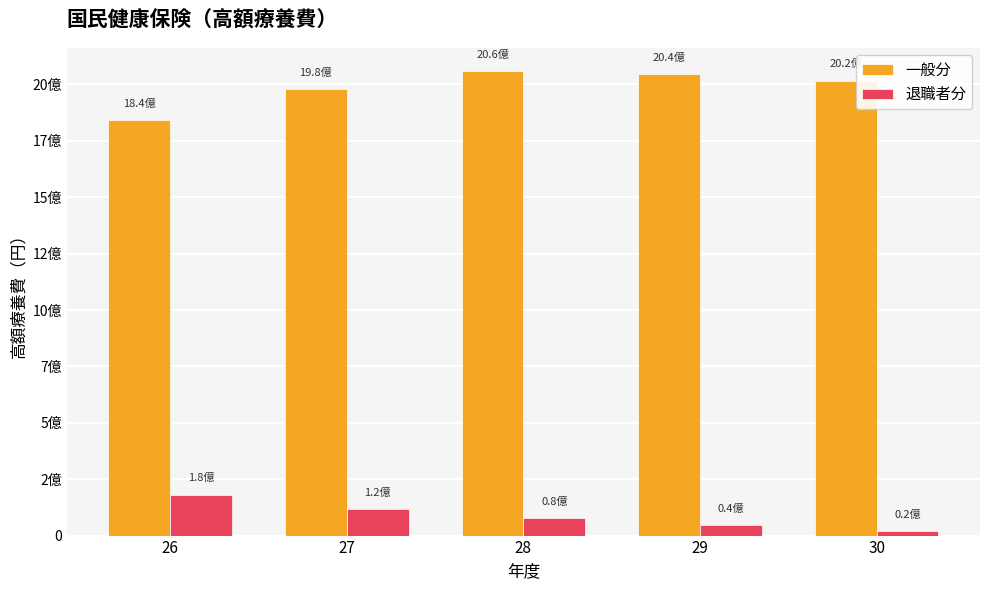

Are the bars grouped side by side (vs. stacked)?

Yes